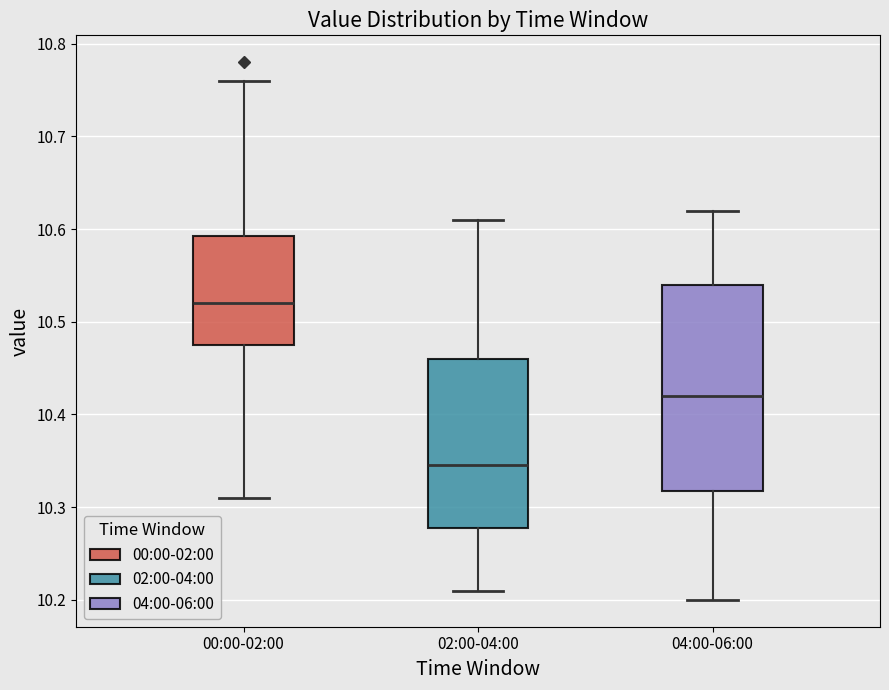

Reading left to right, transcribe this box plot: for each box, give where its median line is, the range the box spans, and where its two whiskers end, as read against the y-axis. The values are not printed on the chart, so give them approximately, as read against the axis.

00:00-02:00: median 10.52, box 10.48 to 10.59, whiskers 10.31 to 10.76
02:00-04:00: median 10.35, box 10.28 to 10.46, whiskers 10.21 to 10.61
04:00-06:00: median 10.42, box 10.32 to 10.54, whiskers 10.20 to 10.62